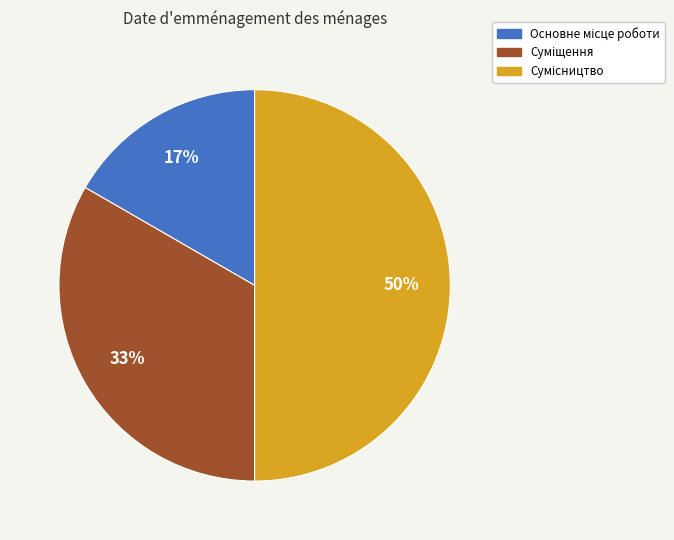

To the nearest percent, what is the difference between the largest and smallest slice percentages?

33%